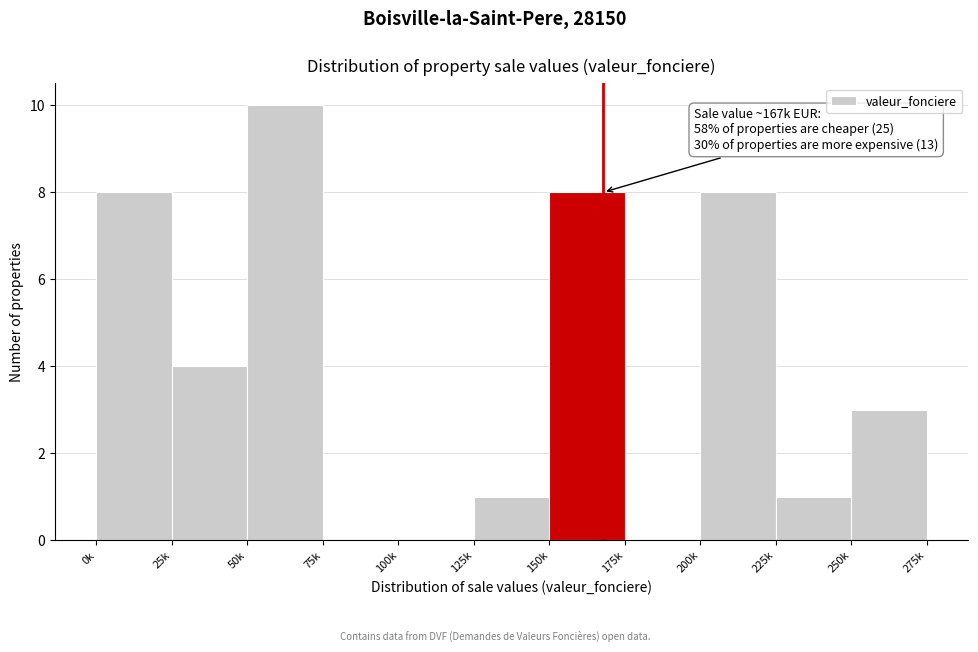

Reading left to right, what are all the values shown in this chart?

0k=8	25k=4	50k=10	75k=0	100k=0	125k=1	150k=8	175k=0	200k=8	225k=1	250k=3